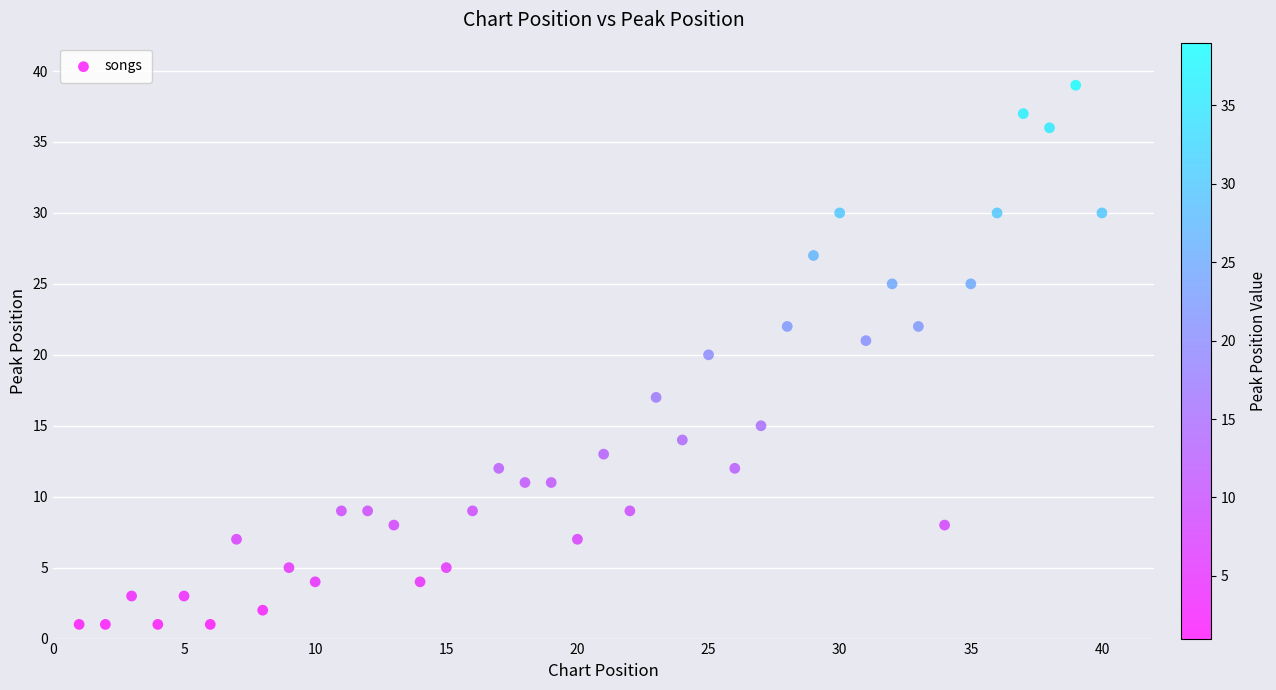

What is the range of Y values (max minus min)?

38